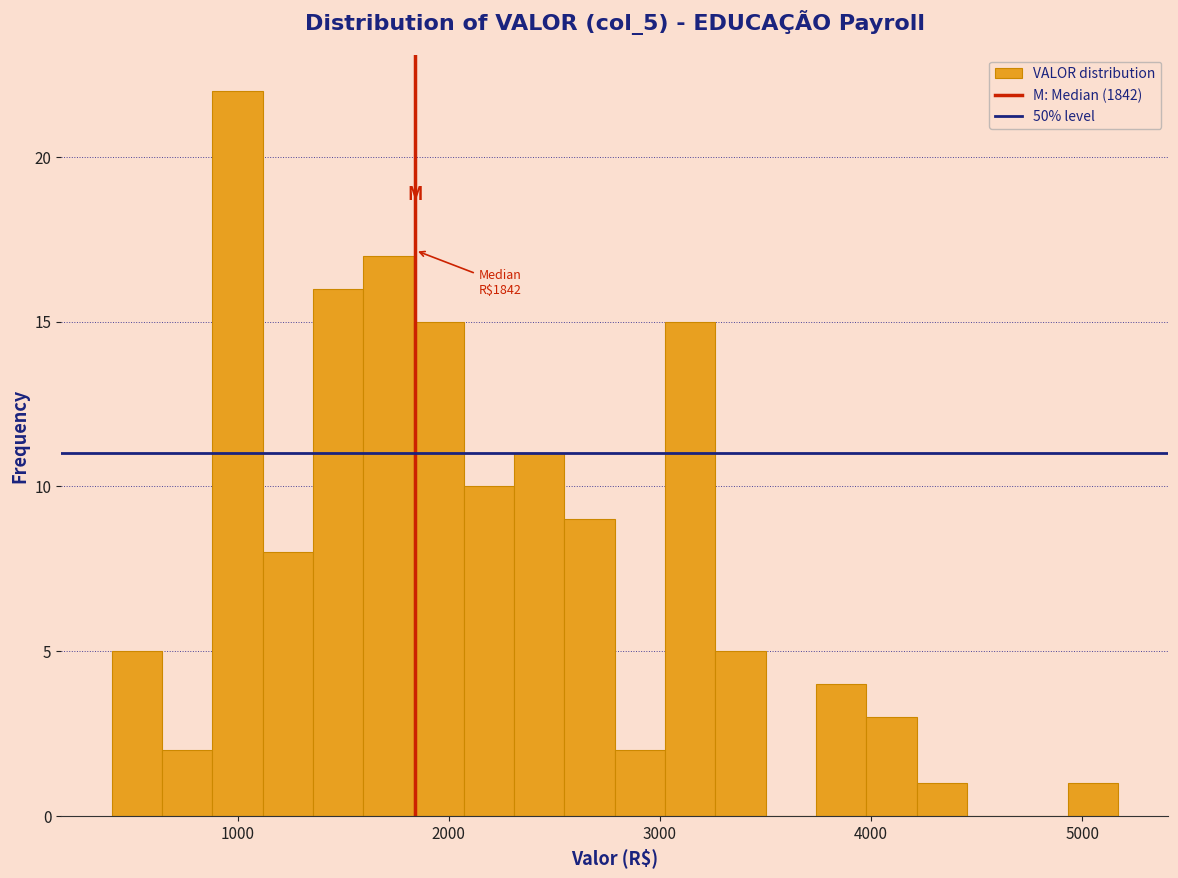

Read against the x-axis, roughly where is the centre of the tallest bar?

1000